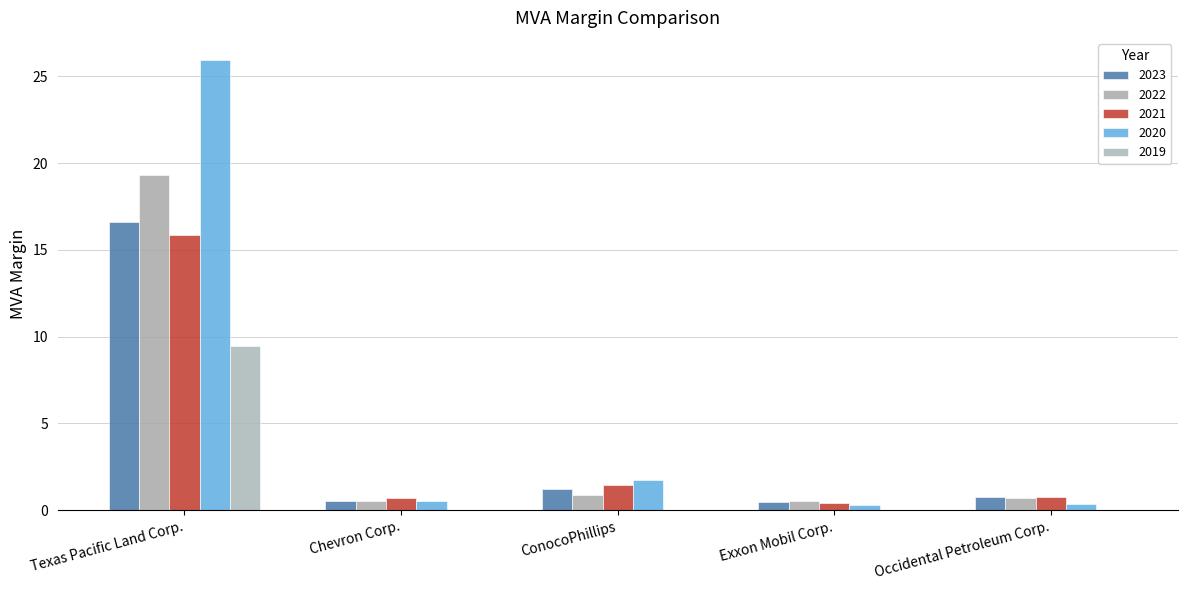

How many series are shown in this chart?

5